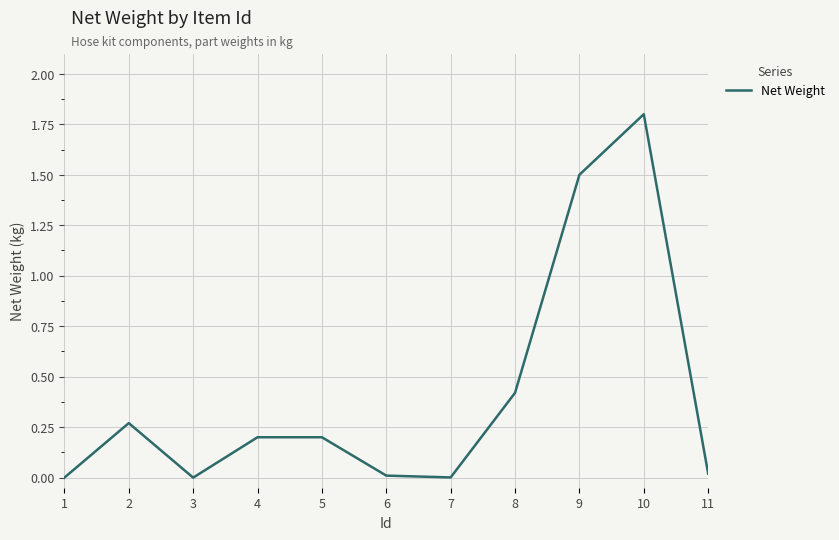

What is the maximum value shown in the chart?

1.8